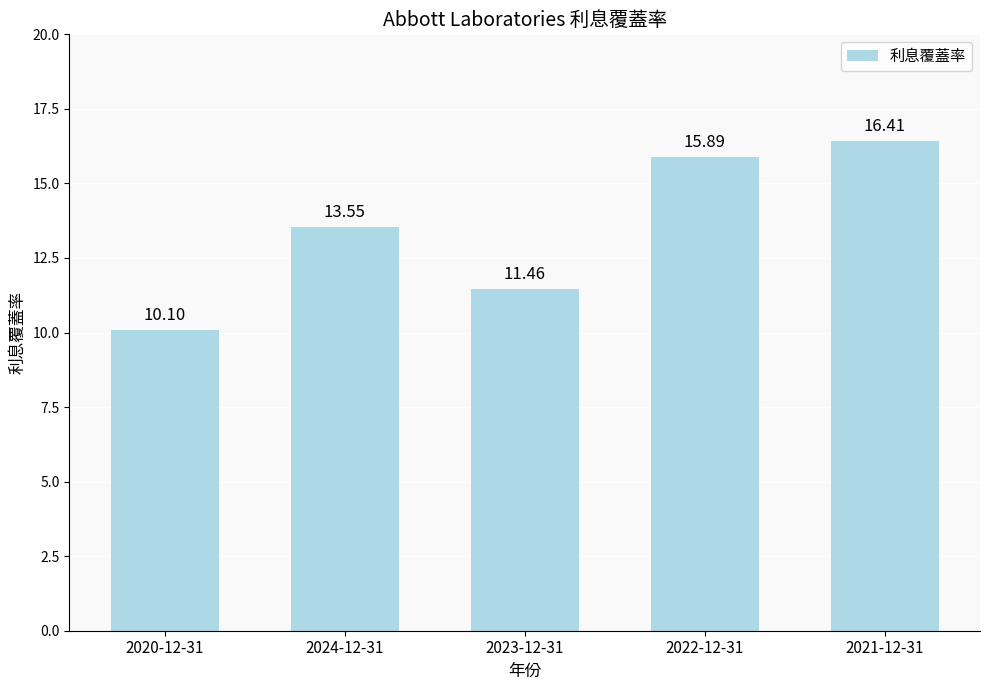

Reading left to right, extract all data points from this chart.

2020-12-31=10.1	2024-12-31=13.6	2023-12-31=11.5	2022-12-31=15.9	2021-12-31=16.4